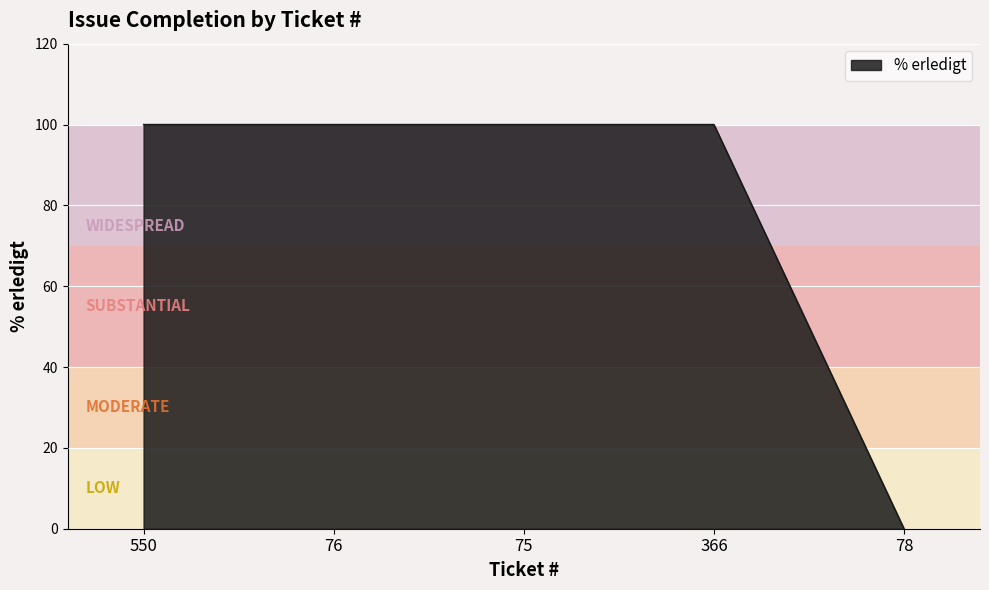

True or false: there are more than 2 points higher than both neighbors.

False